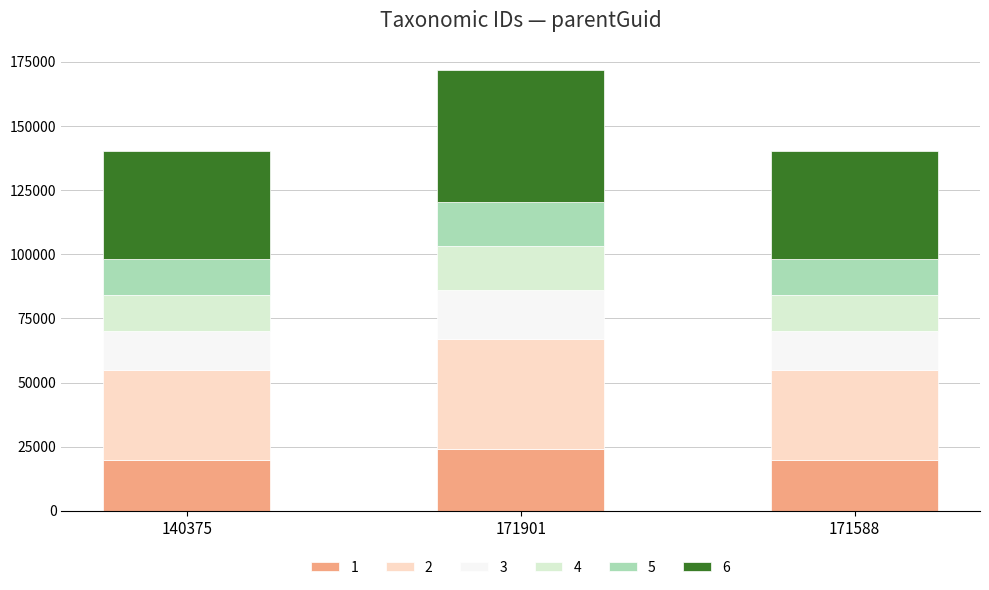

At which category is the sum across all series the highest?

171901